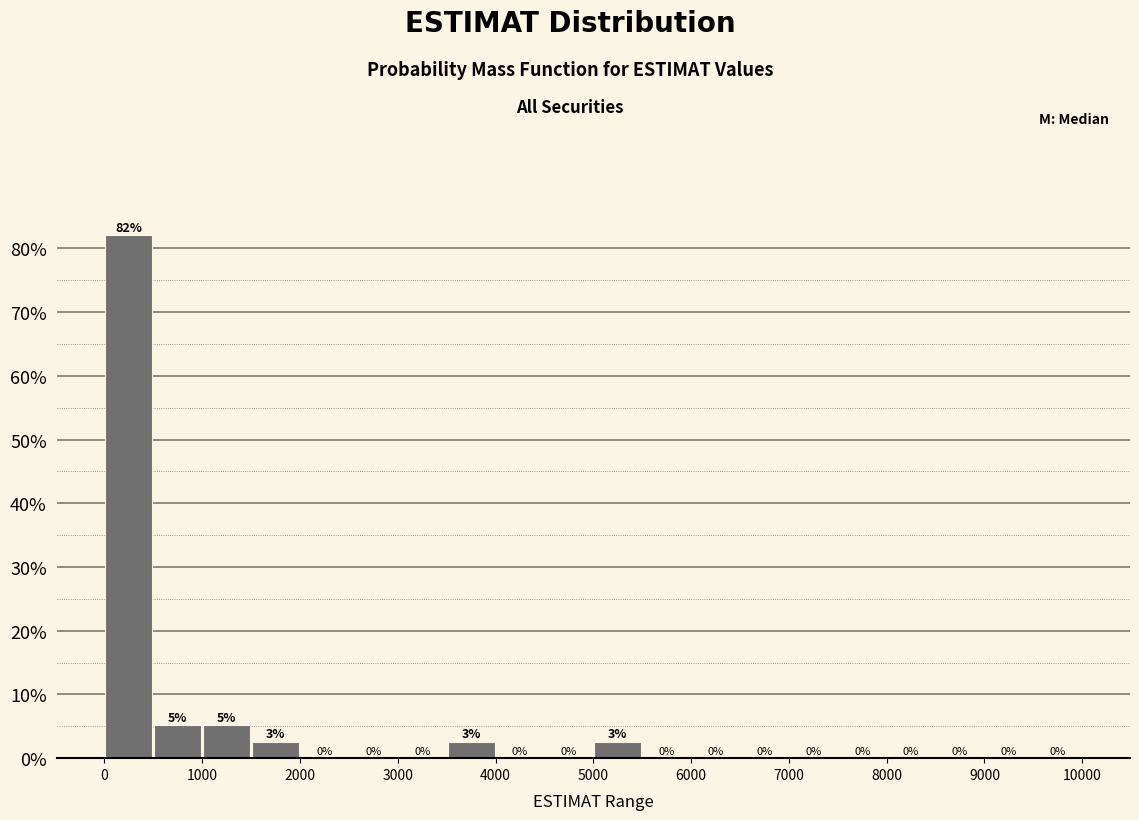

Which range on the x-axis has the tallest bar?

0 to 500